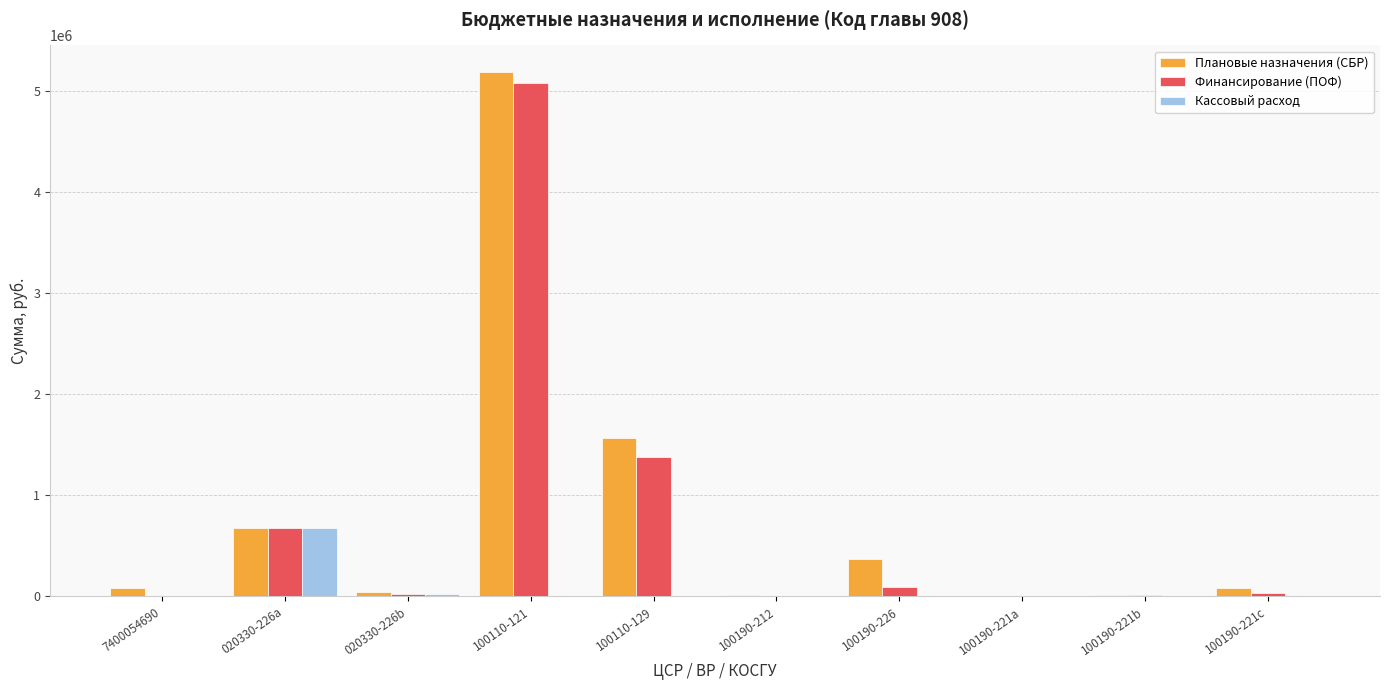

Which series changed the most between 020330-226a and 100190-221b?

Кассовый расход